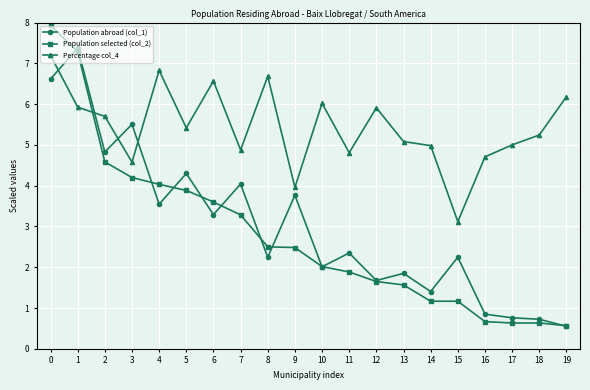

What are all the series names shown in the legend?

Population abroad (col_1), Population selected (col_2), Percentage col_4